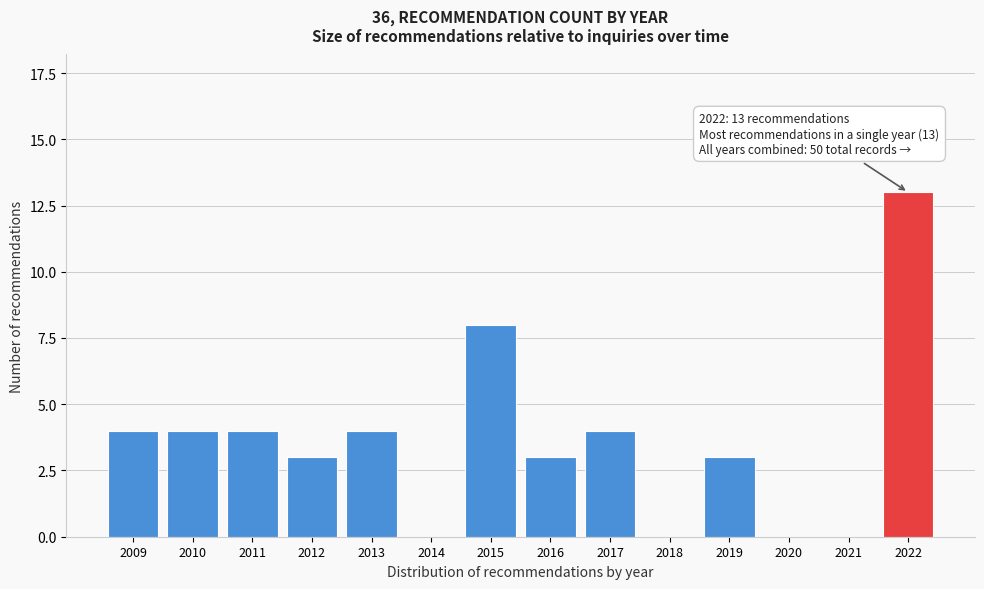

Reading left to right, transcribe all the data shown in this chart.

2009=4	2010=4	2011=4	2012=3	2013=4	2014=0	2015=8	2016=3	2017=4	2018=0	2019=3	2020=0	2021=0	2022=13